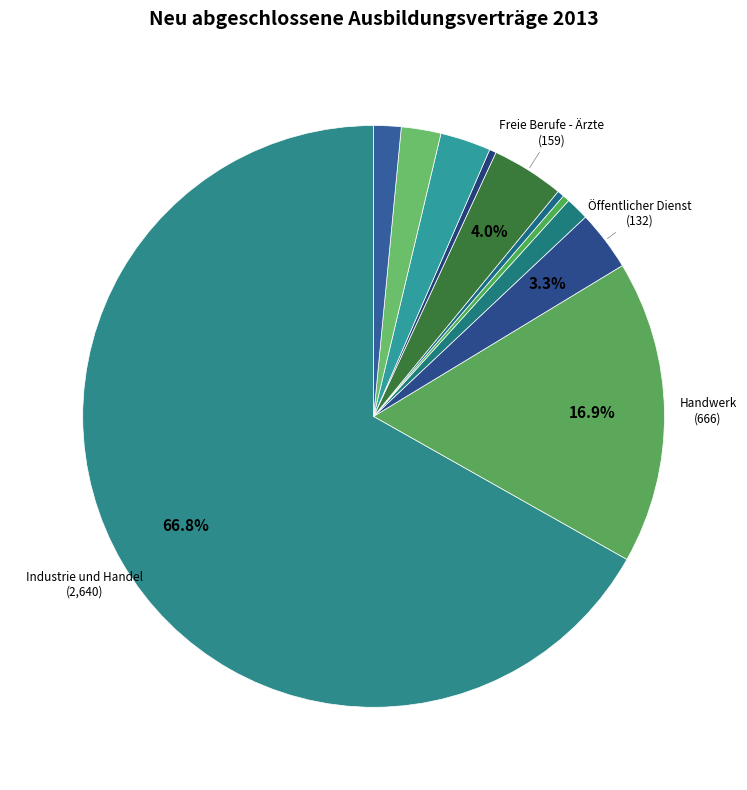

How many slices are in this pie chart?

11